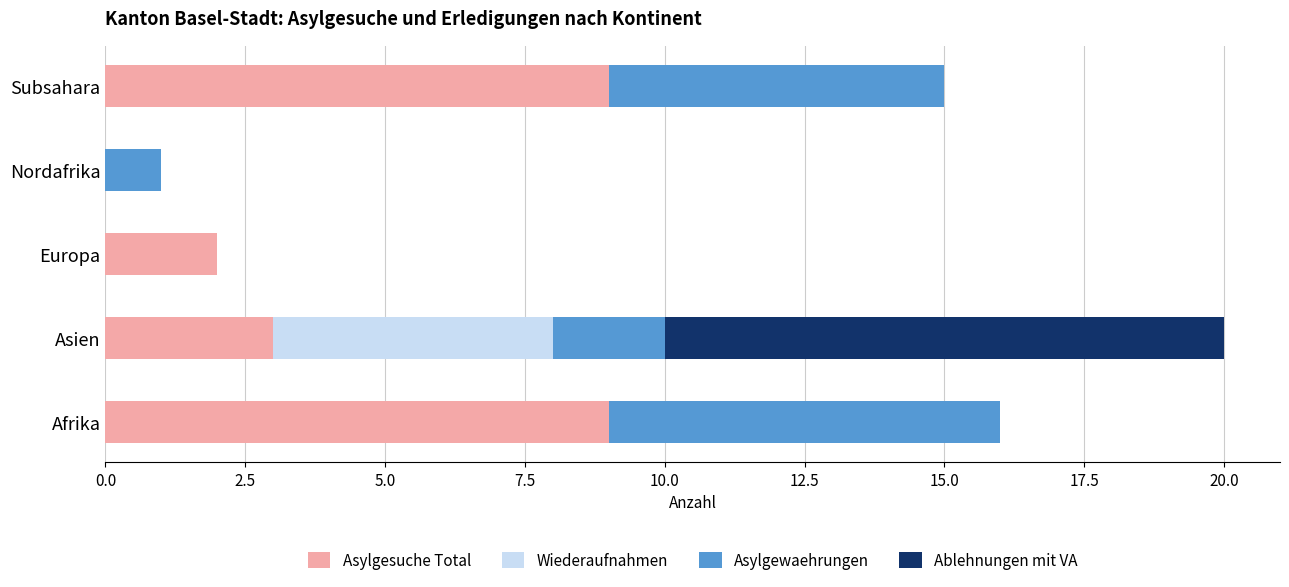

The value of Asylgesuche Total at Asien is 1. True or false?

False